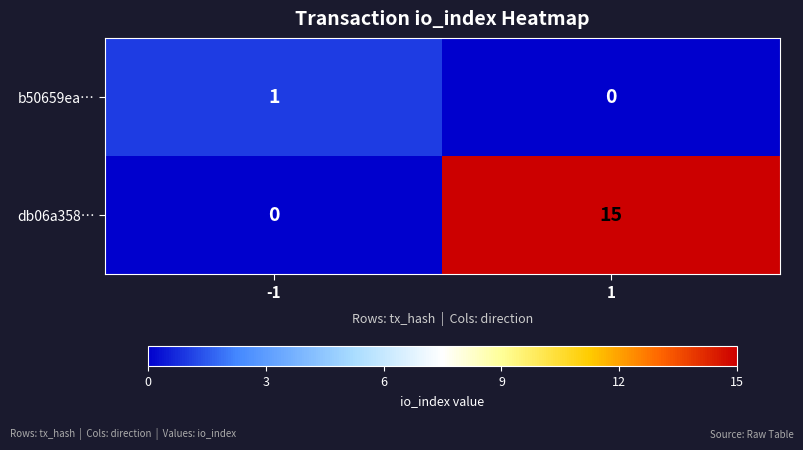

What is the difference between the db06a358… values at -1 and 1?

15